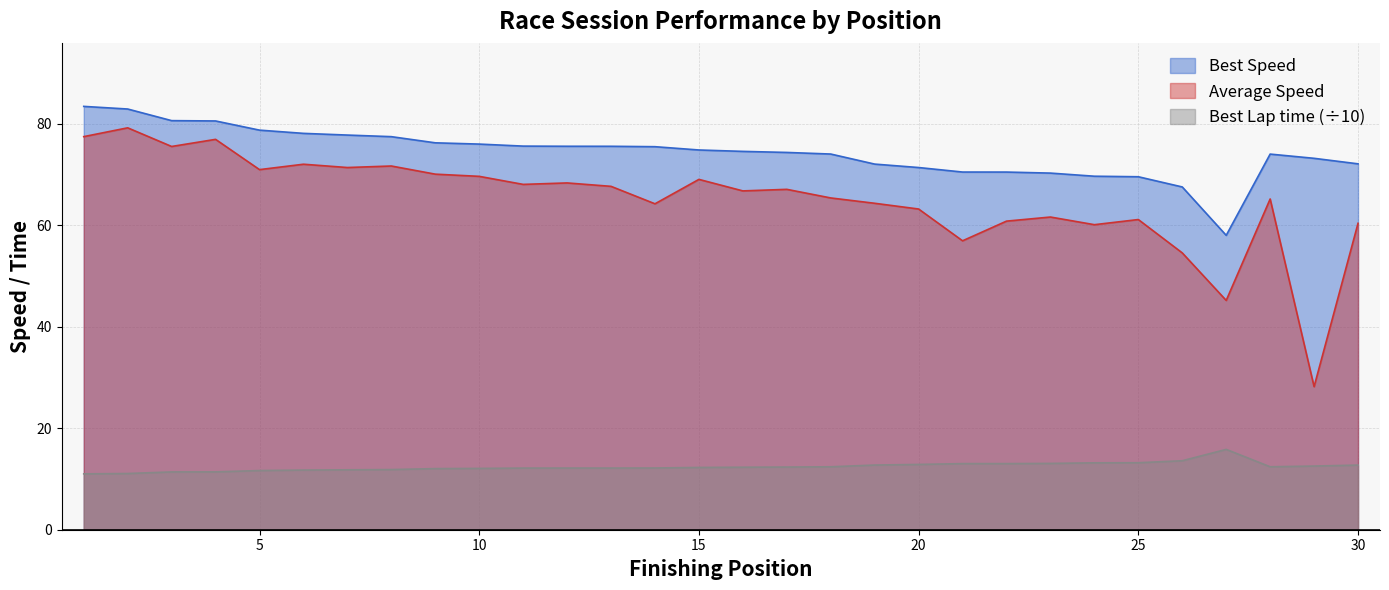

How many lines are shown in the chart?

3